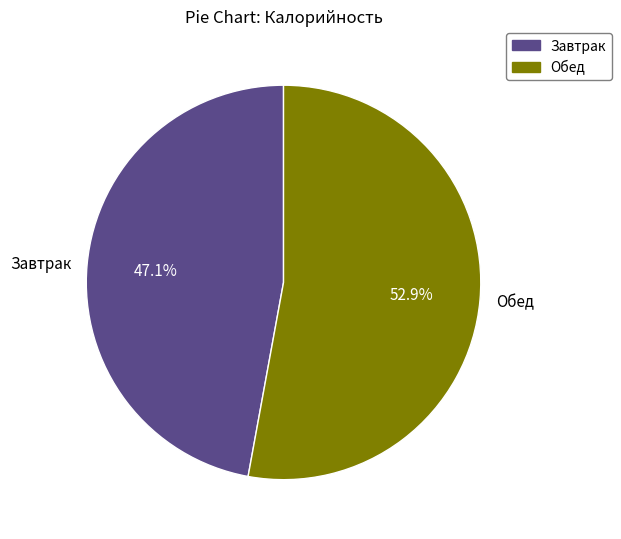

To the nearest percent, what is the difference between the largest and smallest slice percentages?

6%